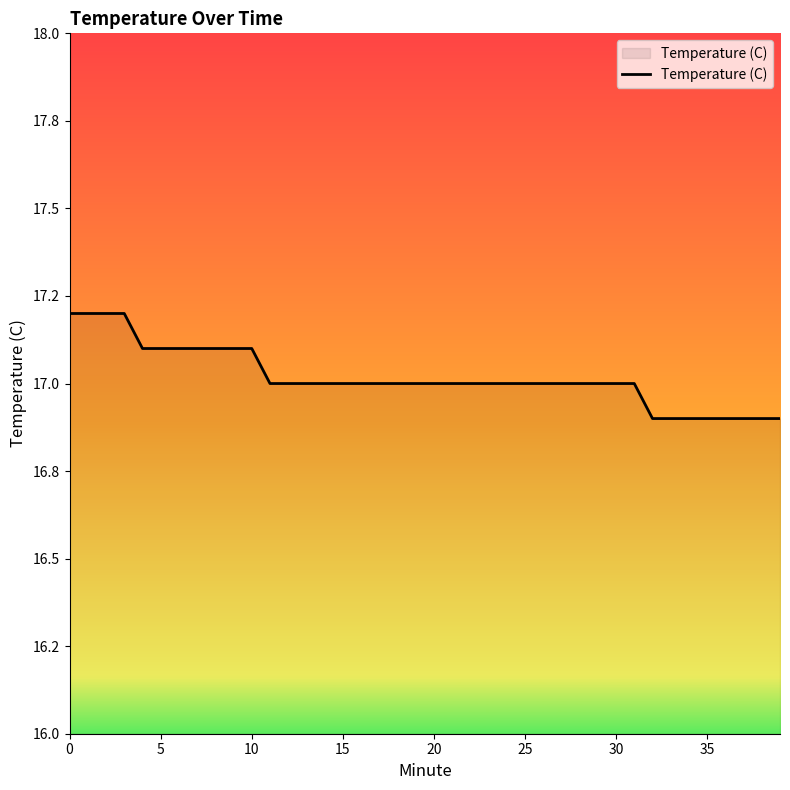

Does the chart have visible grid lines?

No